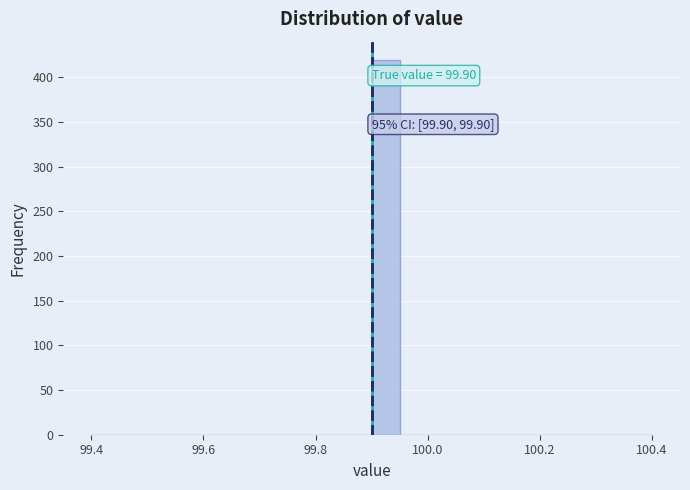

Around what value on the x-axis is the tallest bar? Give the approximate position of its centre, as read against the axis.

99.92